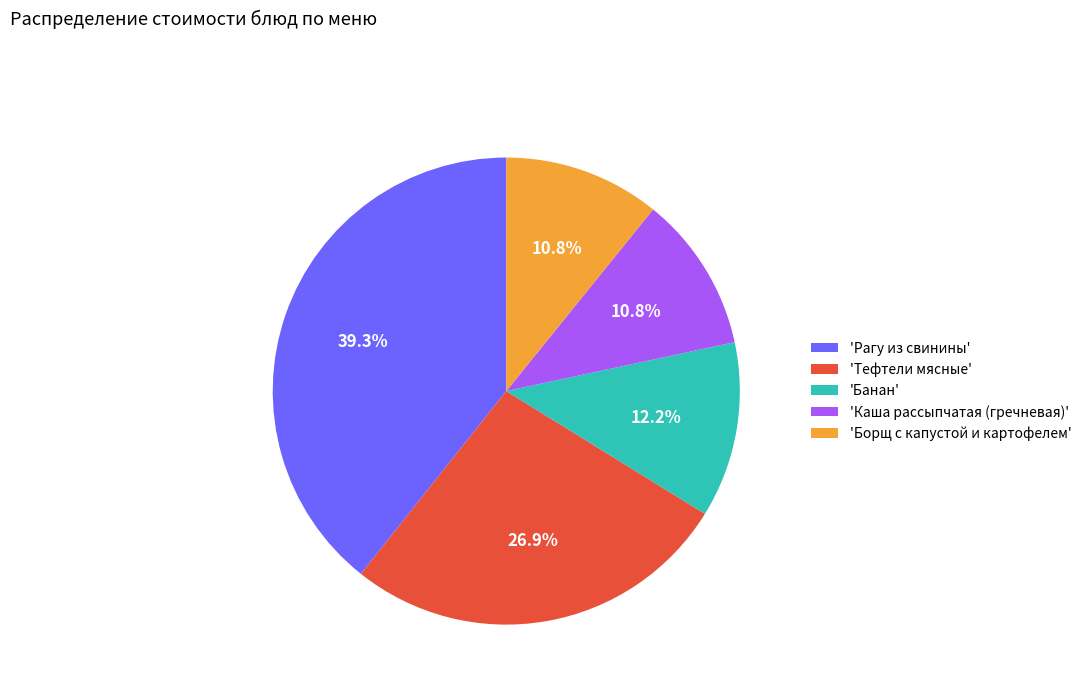

Which has a higher value, 'Борщ с капустой и картофелем' or 'Банан'?

'Банан'